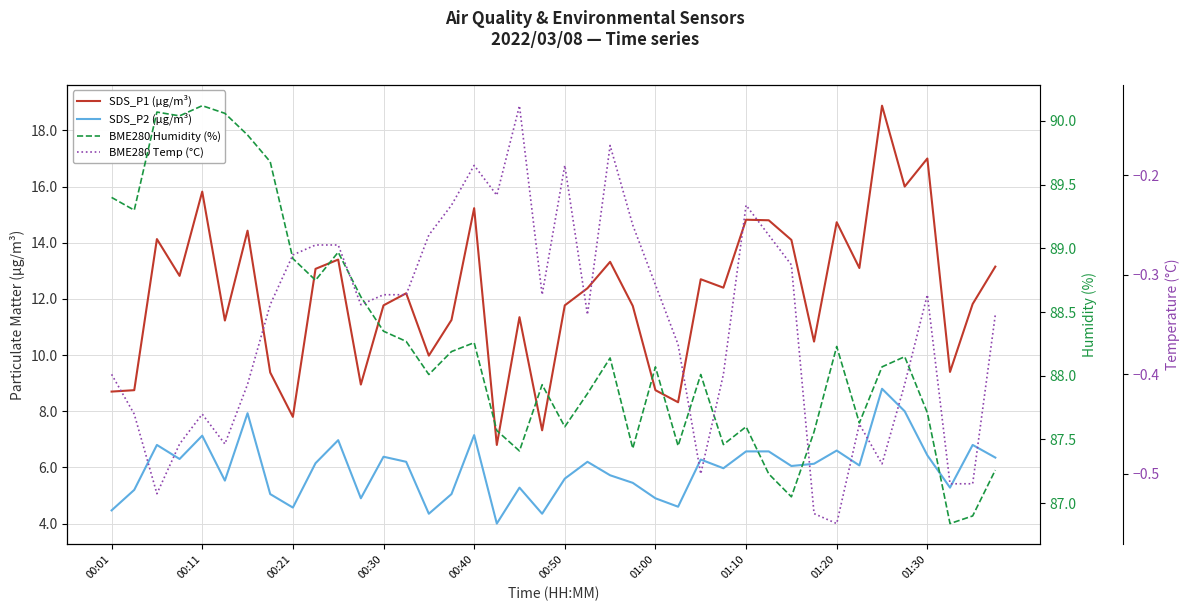

Which series has the largest range (max minus min)?

SDS_P1 (µg/m³)